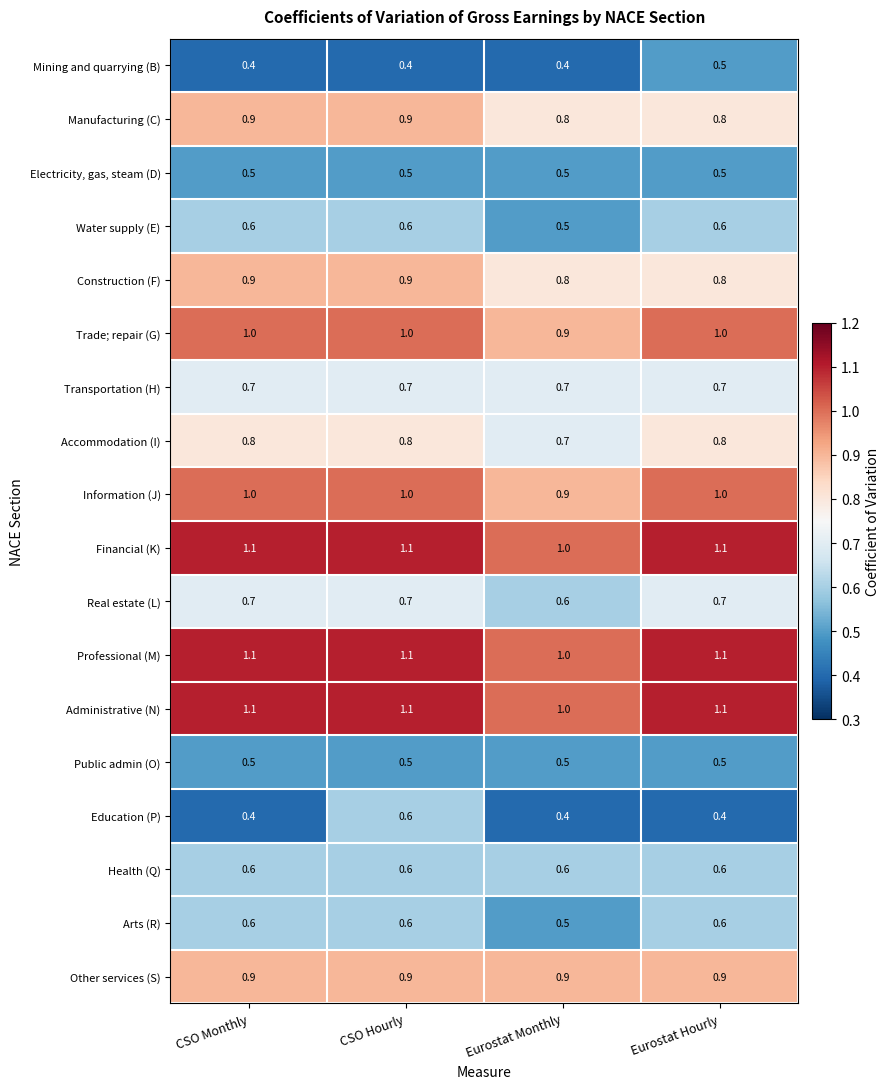

What is the greatest value displayed?

1.1